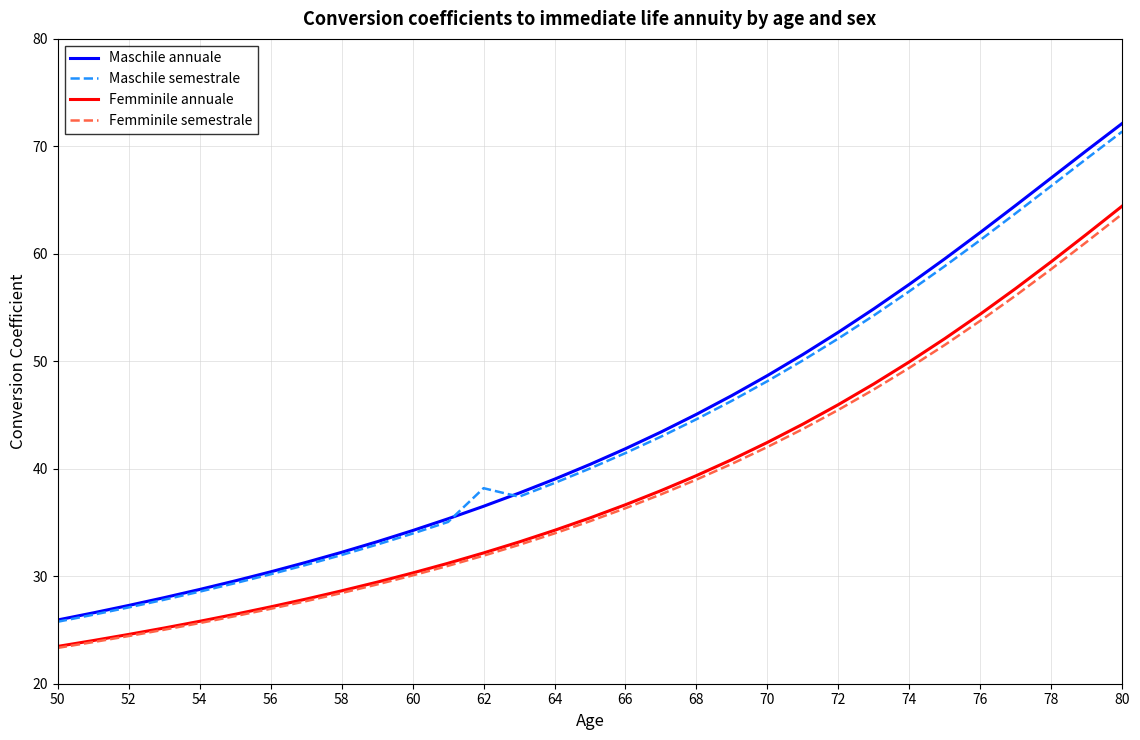

True or false: Femminile semestrale and Maschile semestrale intersect in this chart.

False